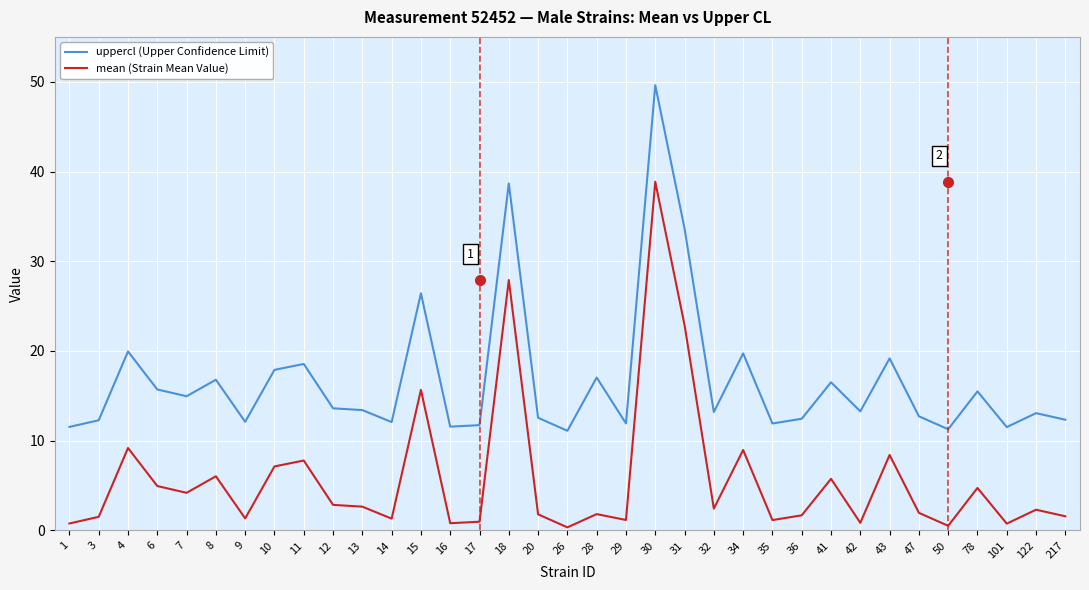

True or false: mean (Strain Mean Value) and uppercl (Upper Confidence Limit) cross at least once.

False